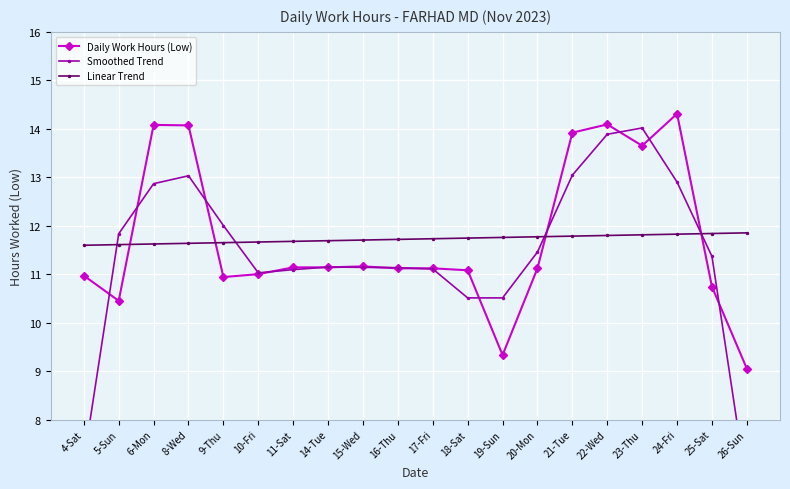

At how many categories does at least one series exceed 13?

6